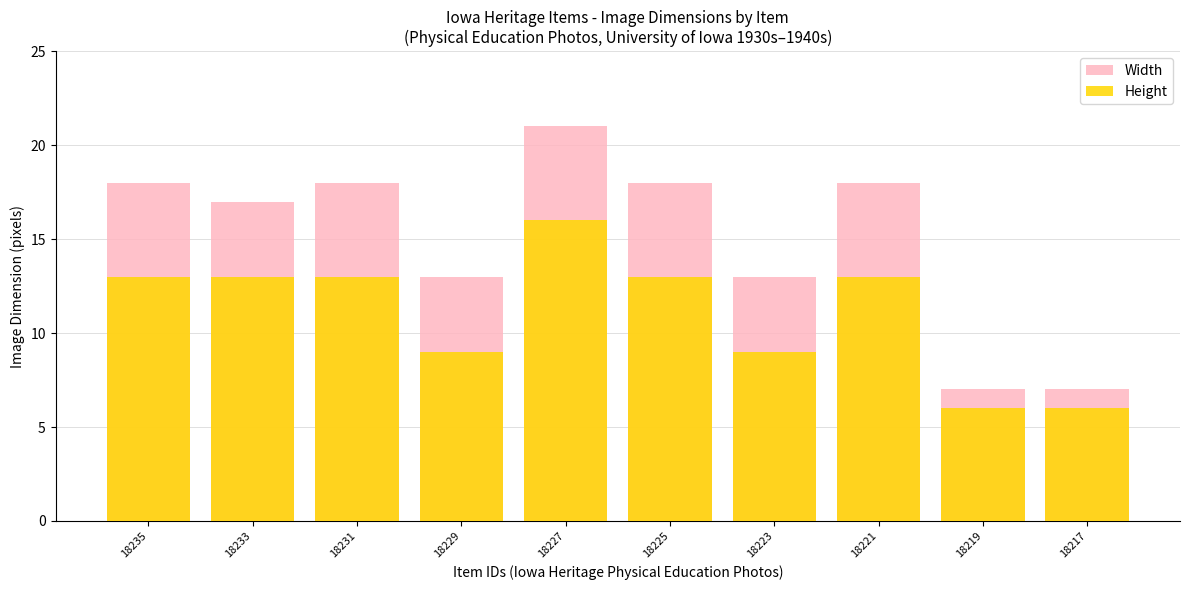

What is the greatest value displayed?

21